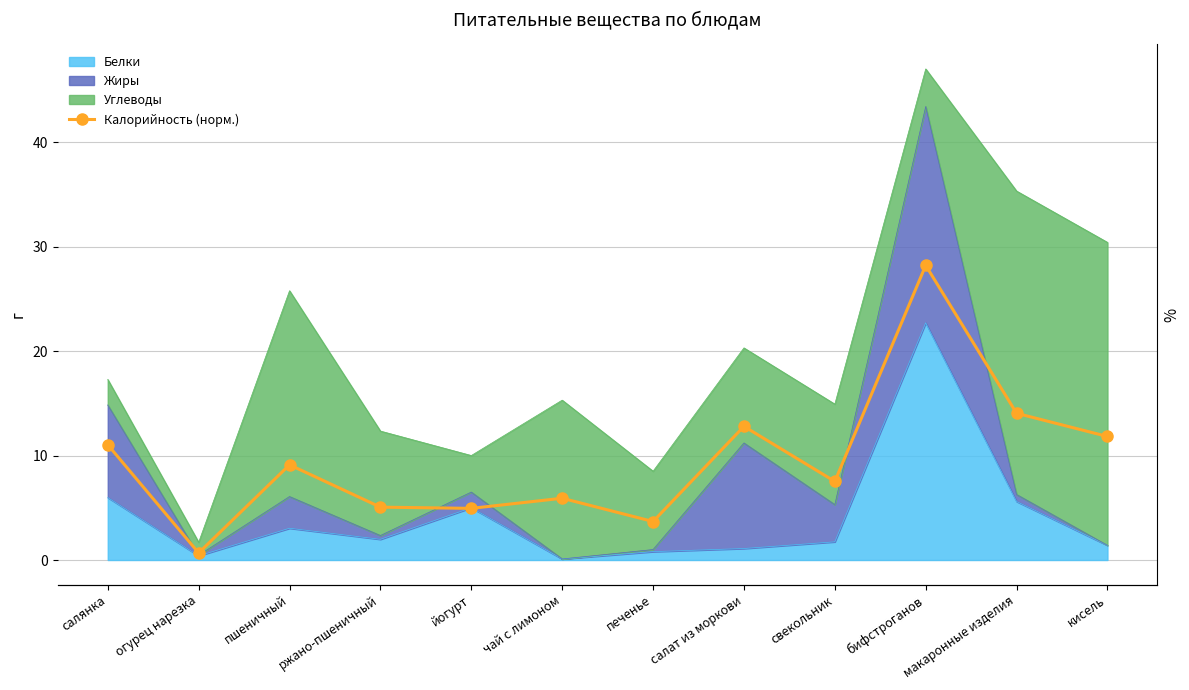

Rank the categories by value from highest to lowest.

бифстроганов, макаронные изделия, салат из моркови, кисель, салянка, пшеничный, свекольник, чай с лимоном, ржано-пшеничный, йогурт, печенье, огурец нарезка